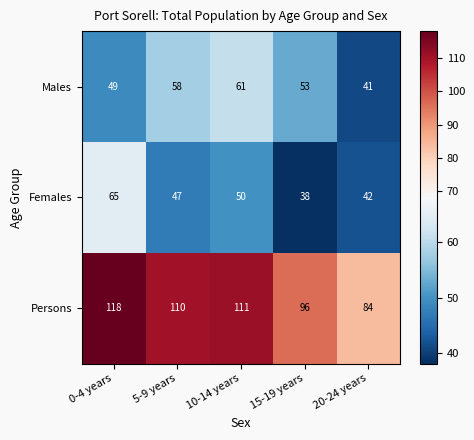

The Males series shows 74 at 20-24 years. True or false?

False